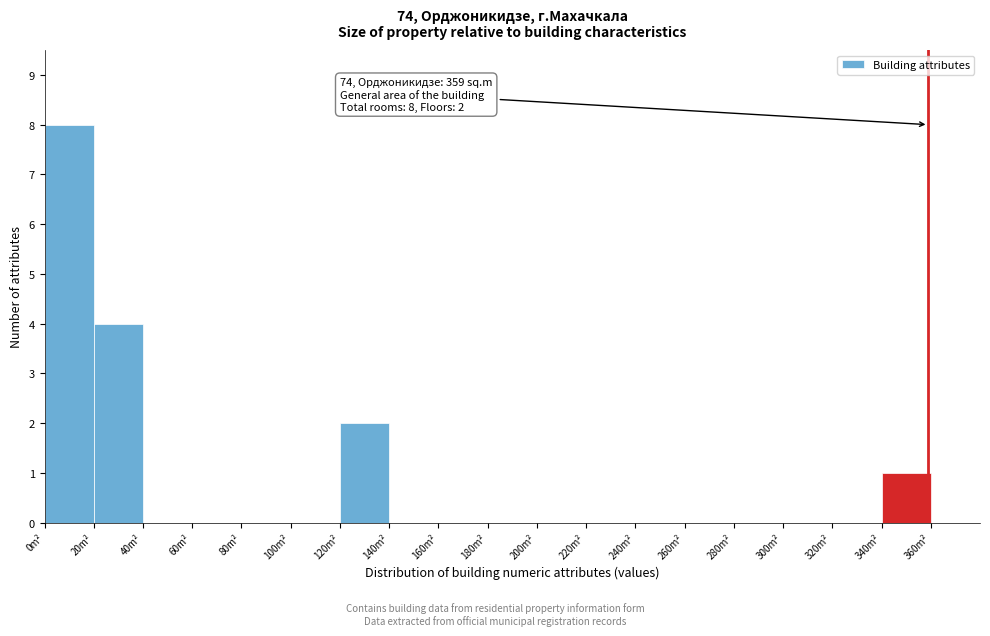

Over which range of the x-axis is the bar tallest?

0 to 20